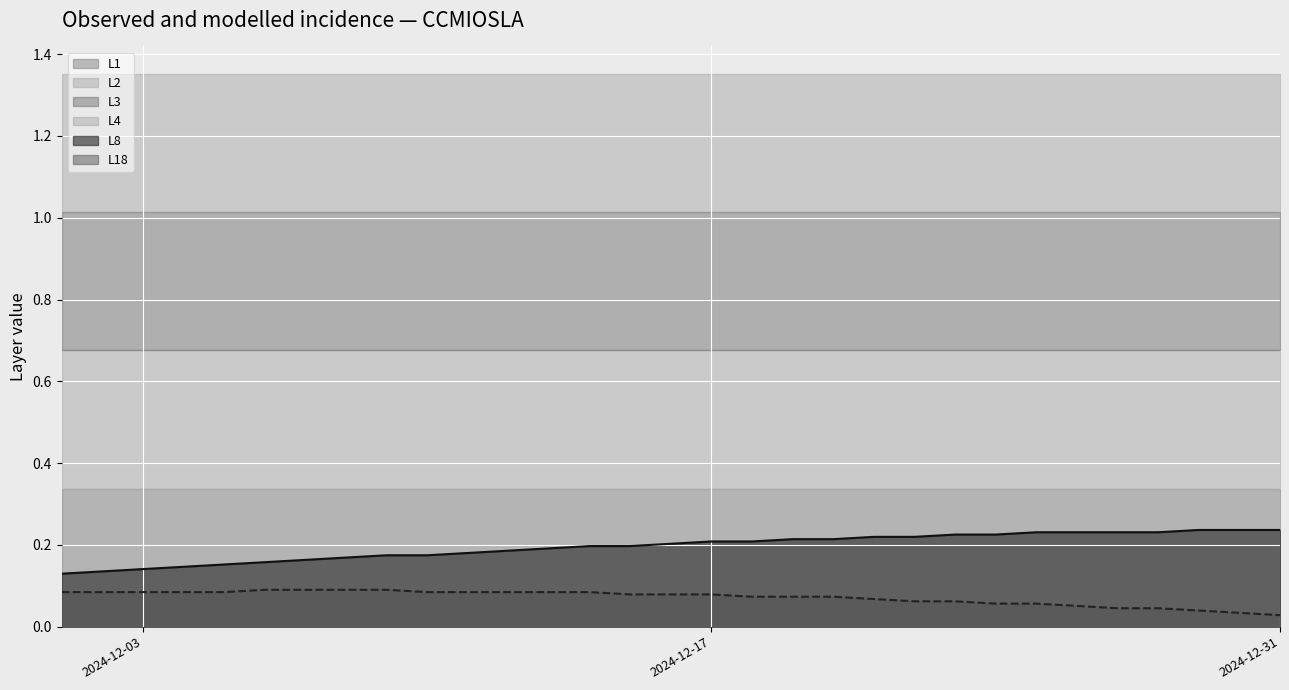

What are all the series names shown in the legend?

L8, L18, L1, L2, L3, L4